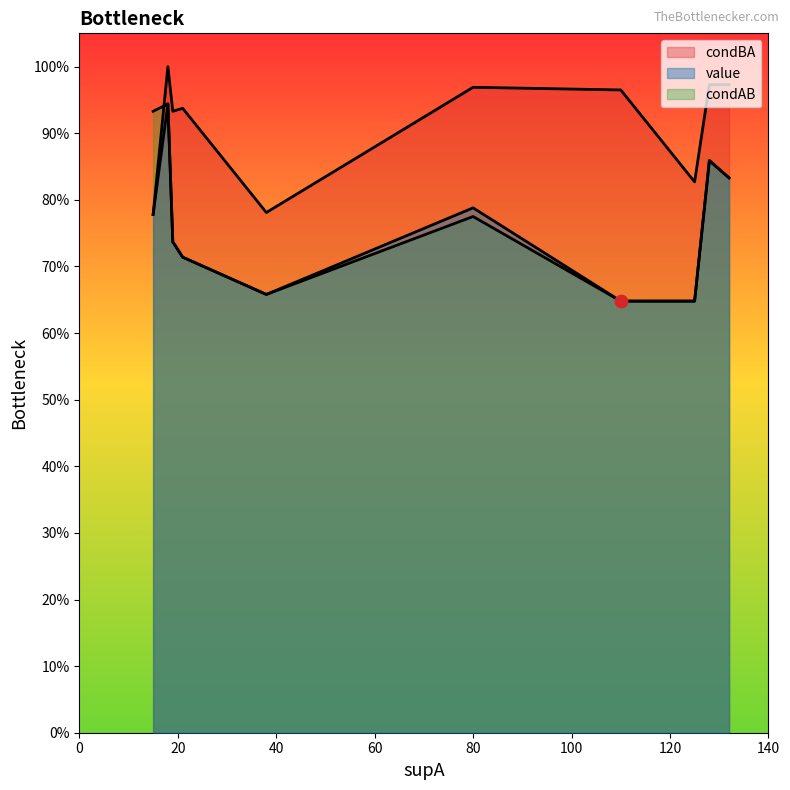

Is the value of condBA at 19 greater than the value of condAB at 18?

Yes